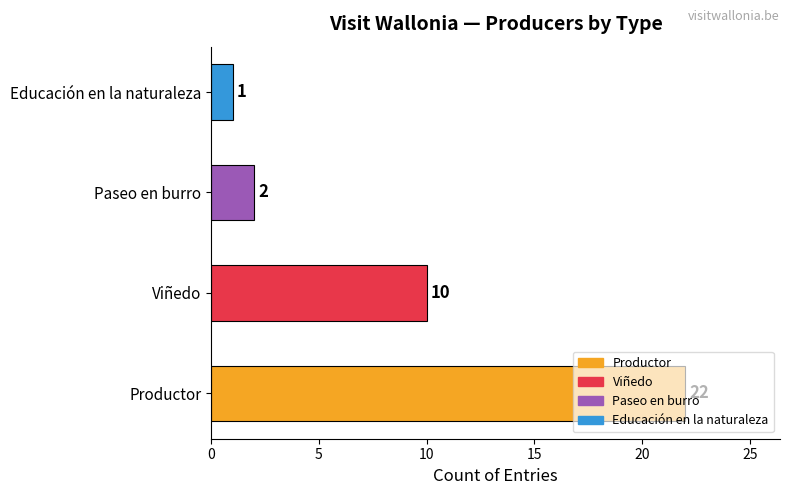

What is the difference between the maximum and second lowest values?

20